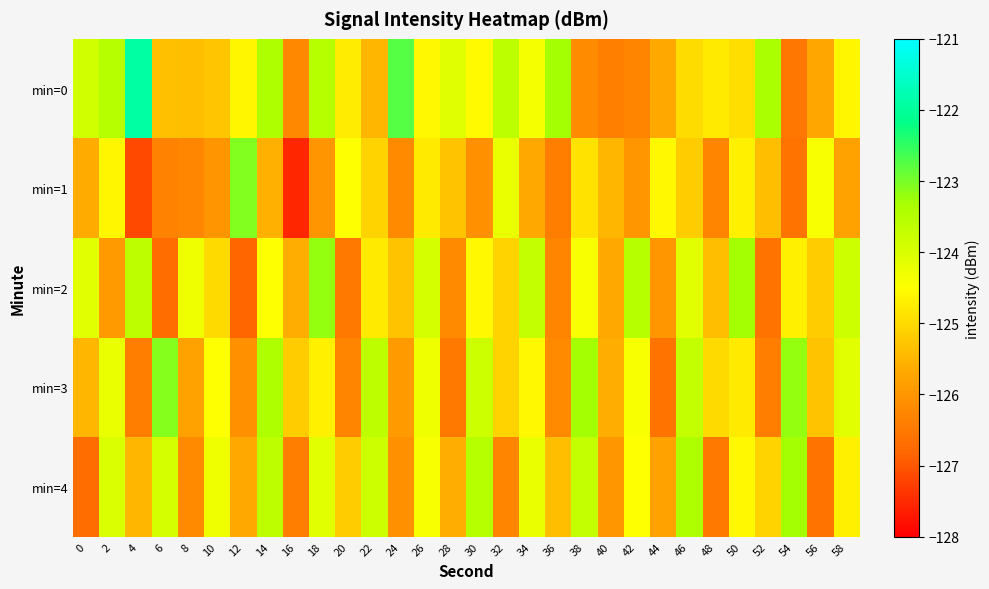

Reading left to right, what are all the values shown in this chart?

min=0: 0=-123.8	2=-123.5	4=-121.9	6=-125.4	8=-125.4	10=-125.3	12=-124.6	14=-123.4	16=-126.2	18=-123.5	20=-124.8	22=-125.5	24=-122.8	26=-124.6	28=-124.1	30=-124.6	32=-123.6	34=-124.4	36=-123.3	38=-126.2	40=-126.4	42=-126.3	44=-125.7	46=-125.0	48=-124.8	50=-125.0	52=-123.3	54=-126.5	56=-125.7	58=-124.6
min=1: 0=-125.6	2=-124.6	4=-127.2	6=-126.3	8=-126.3	10=-126.0	12=-123.1	14=-125.6	16=-127.5	18=-126.0	20=-124.5	22=-125.1	24=-126.2	26=-124.8	28=-125.3	30=-126.1	32=-124.2	34=-125.7	36=-126.4	38=-124.9	40=-125.5	42=-126.0	44=-124.6	46=-125.2	48=-126.3	50=-124.7	52=-125.4	54=-126.6	56=-124.4	58=-125.8
min=2: 0=-124.1	2=-125.9	4=-123.6	6=-126.7	8=-124.3	10=-125.0	12=-126.8	14=-124.5	16=-125.6	18=-123.2	20=-126.5	22=-124.8	24=-125.3	26=-123.9	28=-126.2	30=-124.6	32=-125.1	34=-123.7	36=-126.3	38=-124.4	40=-125.7	42=-123.5	44=-126.0	46=-124.1	48=-125.4	50=-123.3	52=-126.6	54=-124.7	56=-125.2	58=-123.8
min=3: 0=-125.5	2=-124.2	4=-126.4	6=-123.1	8=-125.8	10=-124.5	12=-126.1	14=-123.4	16=-125.2	18=-124.7	20=-126.3	22=-123.6	24=-125.9	26=-124.3	28=-126.5	30=-123.8	32=-125.1	34=-124.6	36=-126.2	38=-123.3	40=-125.6	42=-124.4	44=-126.6	46=-123.7	48=-125.0	50=-124.8	52=-126.4	54=-123.2	56=-125.3	58=-124.1
min=4: 0=-126.7	2=-124.0	4=-125.5	6=-123.9	8=-126.2	10=-124.3	12=-125.7	14=-123.6	16=-126.4	18=-124.1	20=-125.2	22=-123.8	24=-126.1	26=-124.4	28=-125.6	30=-123.5	32=-126.3	34=-124.2	36=-125.4	38=-123.7	40=-126.0	42=-124.5	44=-125.8	46=-123.4	48=-126.5	50=-124.6	52=-125.1	54=-123.3	56=-126.6	58=-124.7